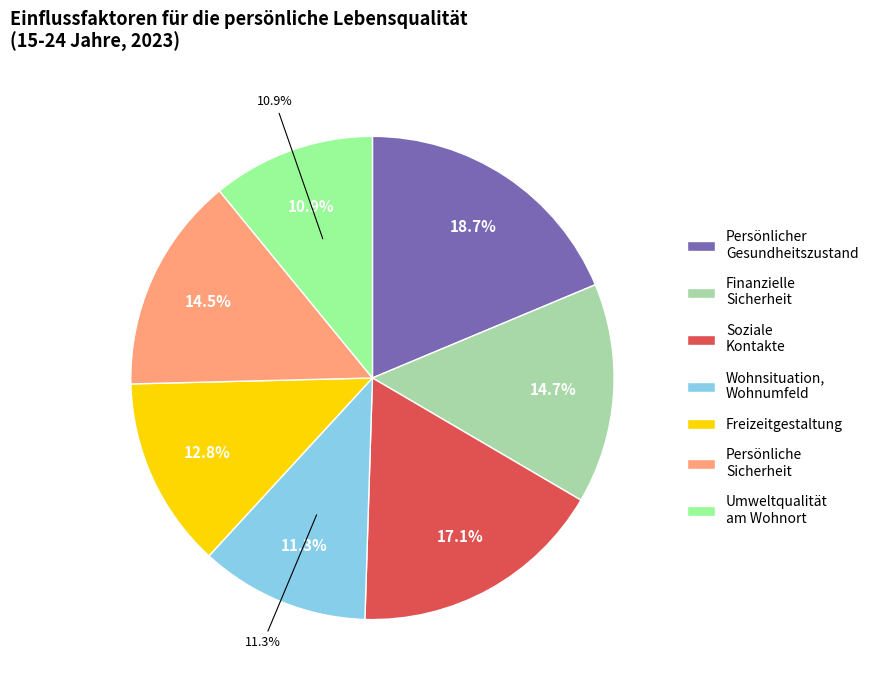

The Wohnsituation, Wohnumfeld slice represents 8% of the pie. True or false?

False